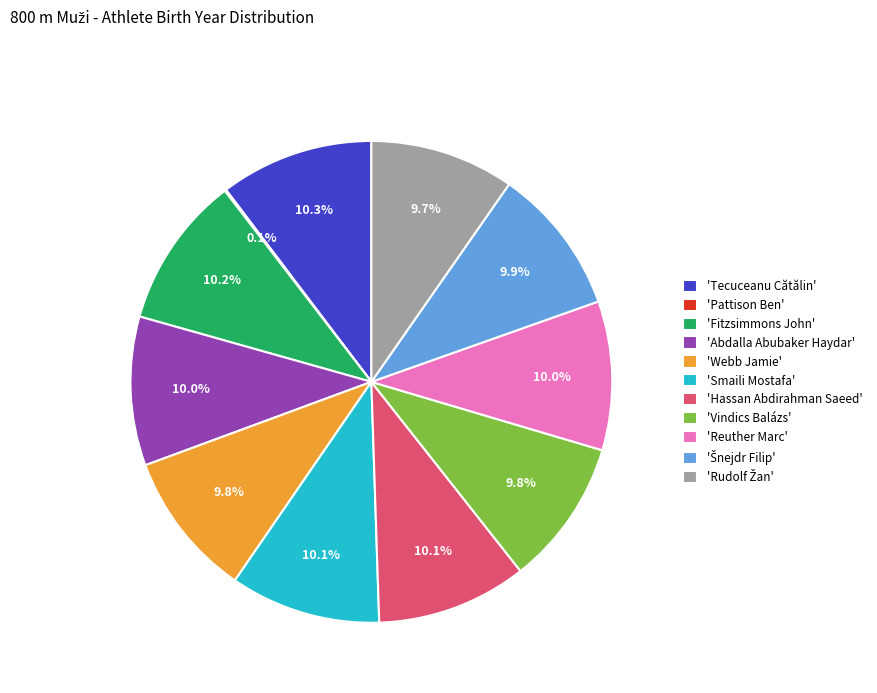

Does 'Smaili Mostafa' account for over 50% of the chart?

No